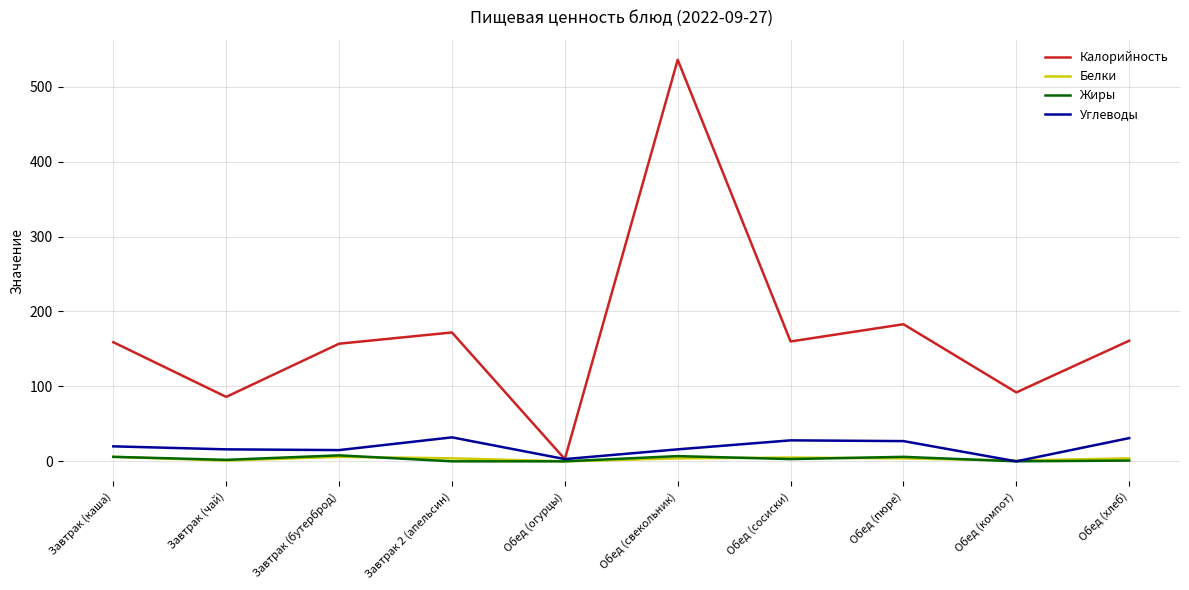

Between Завтрак (чай) and Обед (пюре), which series saw the biggest shift?

Калорийность